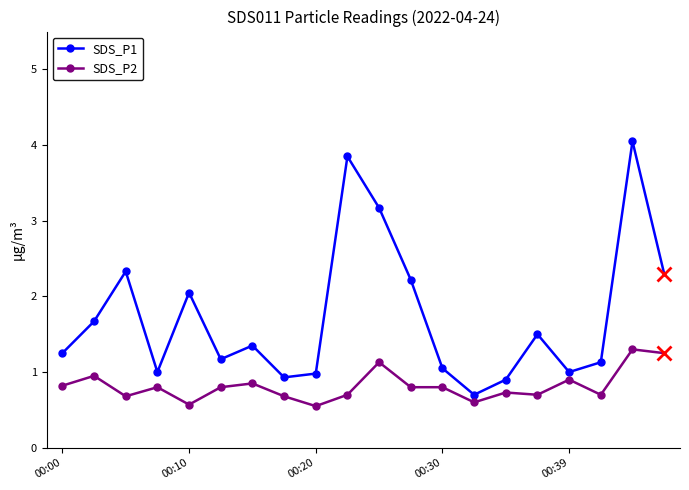

Rank the series by their maximum value, from highest to lowest.

SDS_P1, SDS_P2